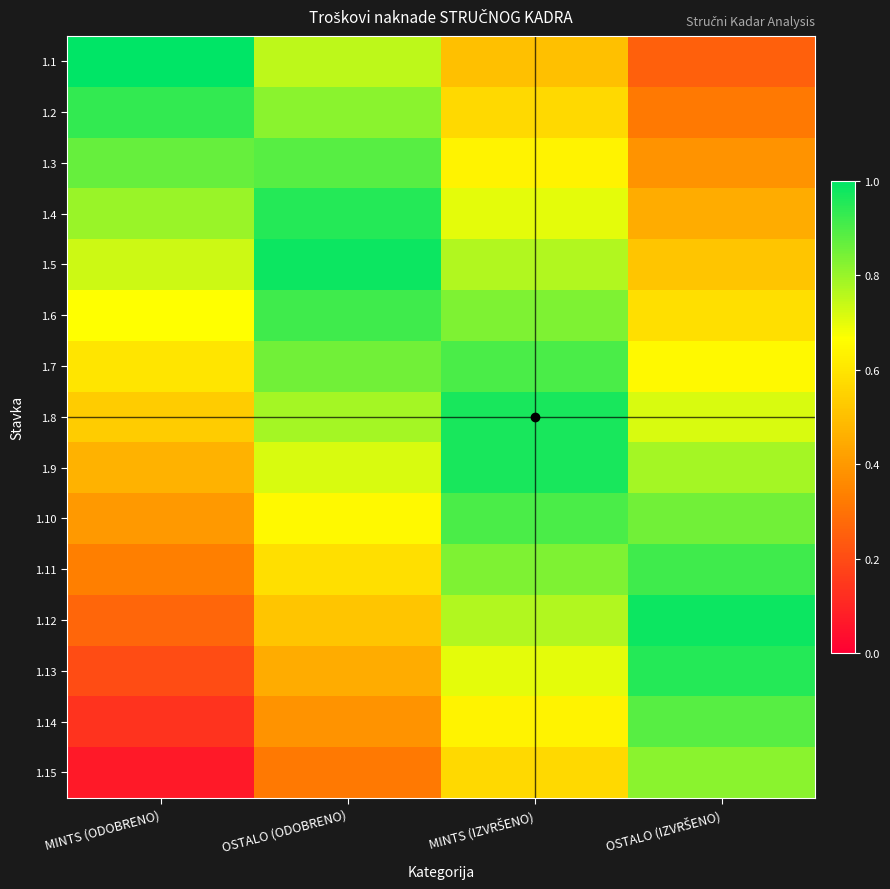

List the series in order of their peak value, highest first.

1.1, 1.5, 1.12, 1.8, 1.9, 1.4, 1.13, 1.2, 1.6, 1.11, 1.7, 1.10, 1.3, 1.14, 1.15